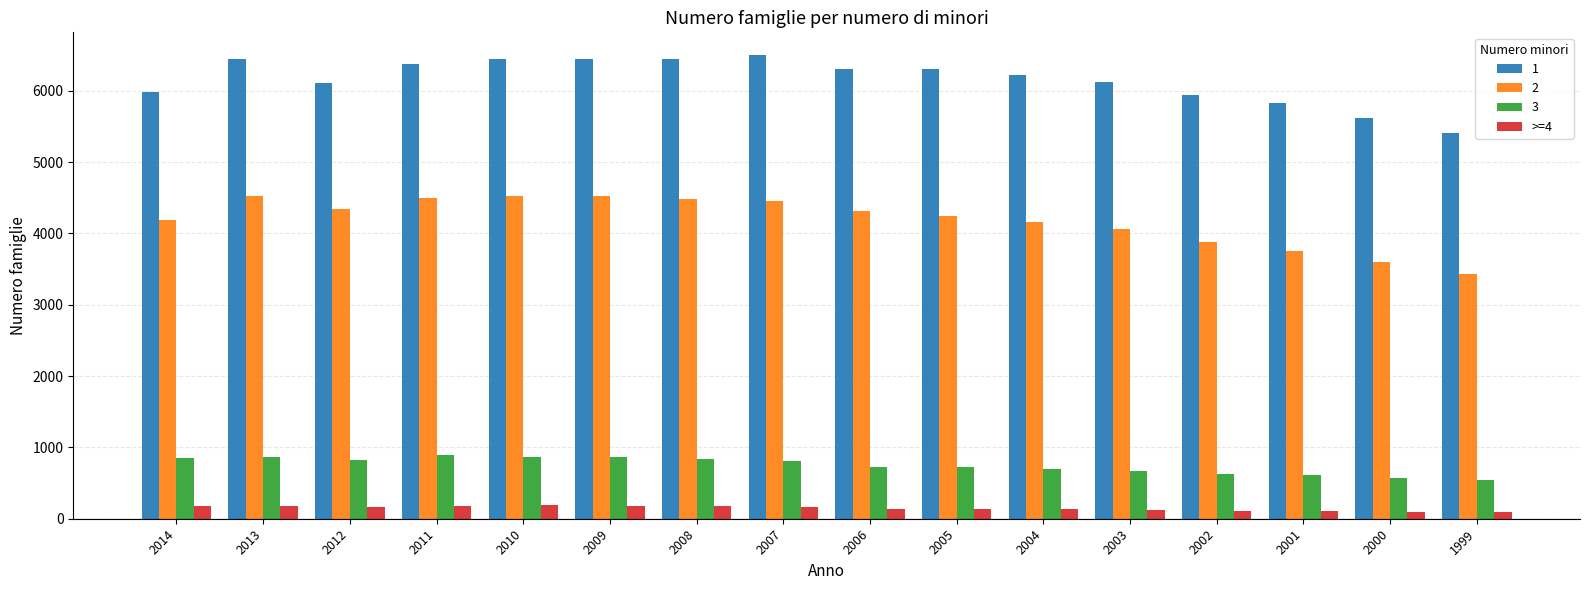

What is the minimum value shown in the chart?

93